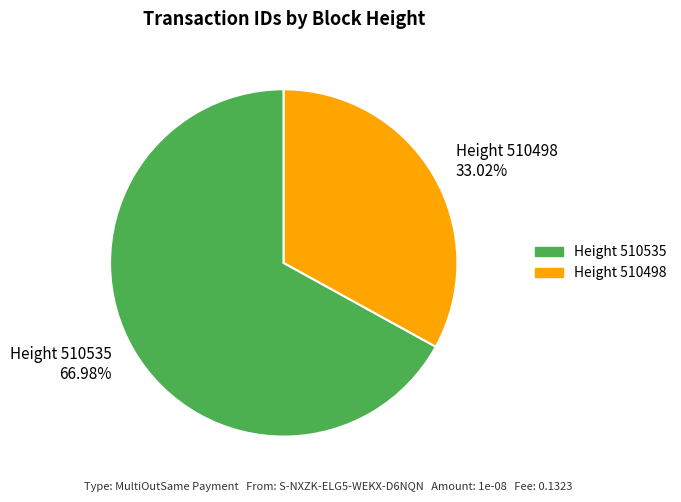

Which has a higher value, Height 510535 or Height 510498?

Height 510535